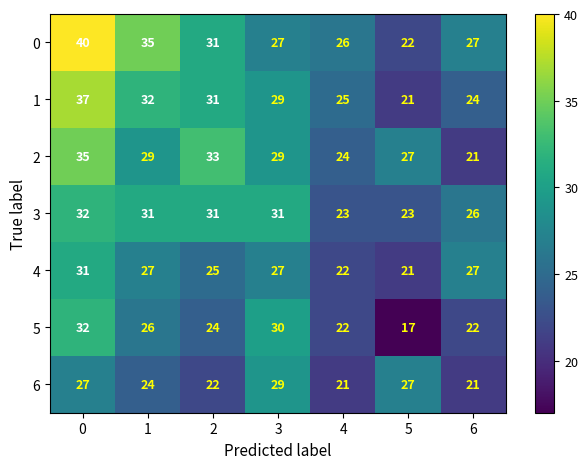

What is the difference between the maximum and minimum values in the 4 series?

10